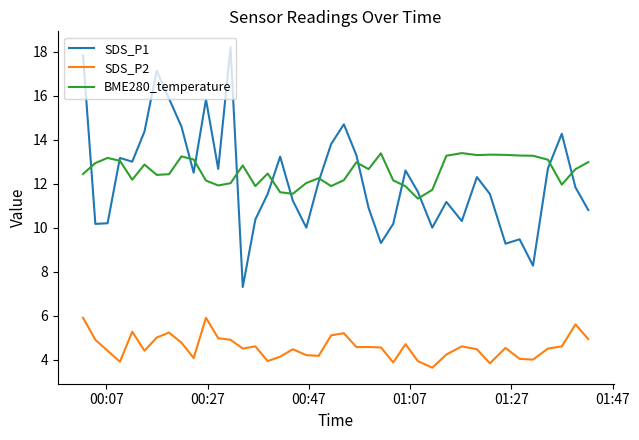

How many values in the SDS_P1 series exceed 12?

20